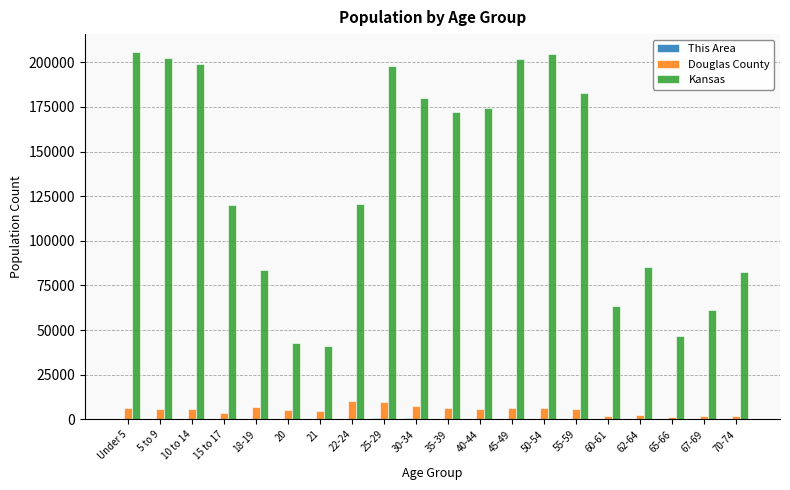

Is the value of Douglas County at 70-74 greater than the value of Kansas at 30-34?

No